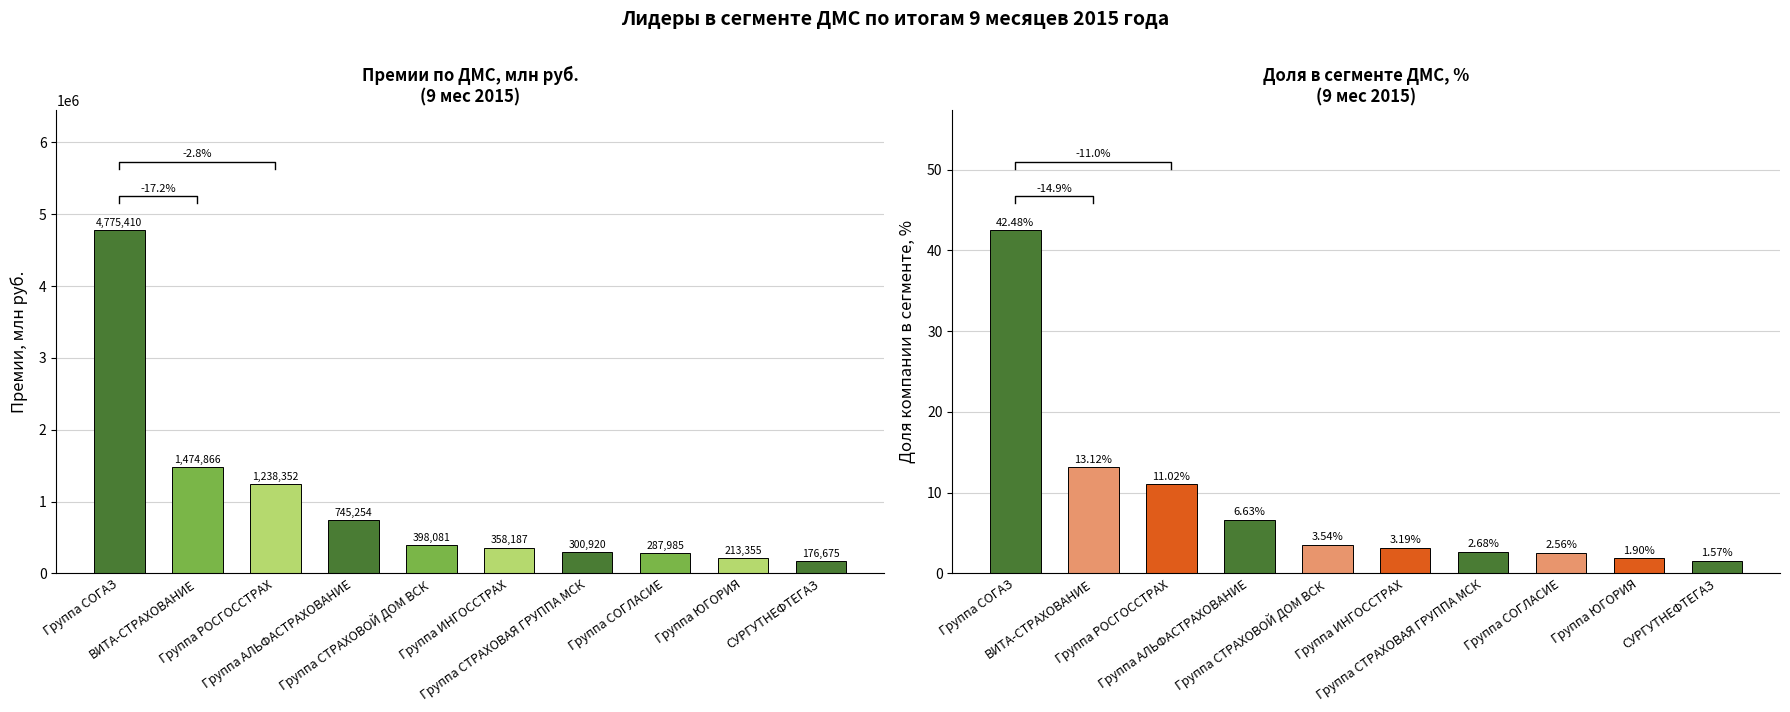

What is the sum of the Доля в сегменте, % values at Группа ЮГОРИЯ and Группа СТРАХОВАЯ ГРУППА МСК?

4.6